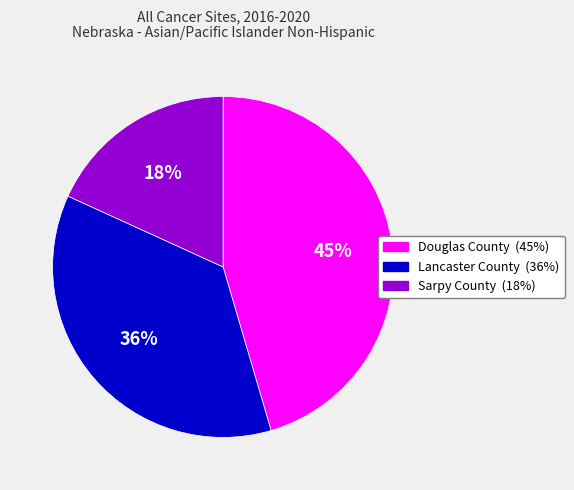

To the nearest percent, what portion does Douglas County represent?

45%